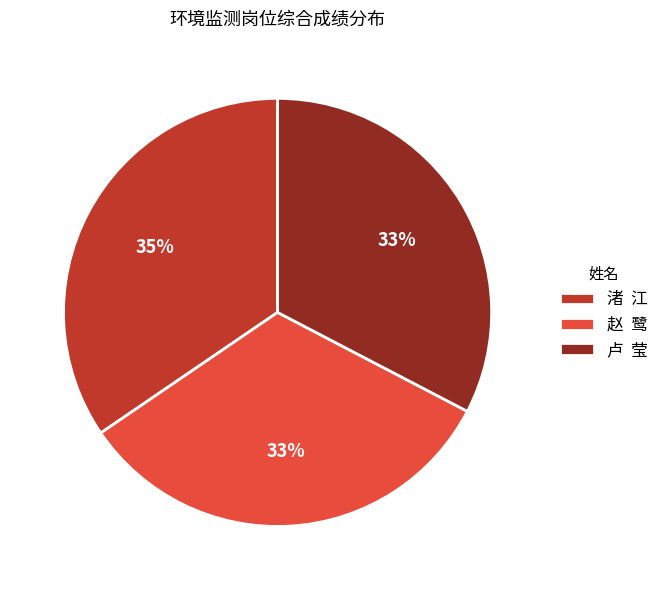

Which slice is the largest?

渚 江